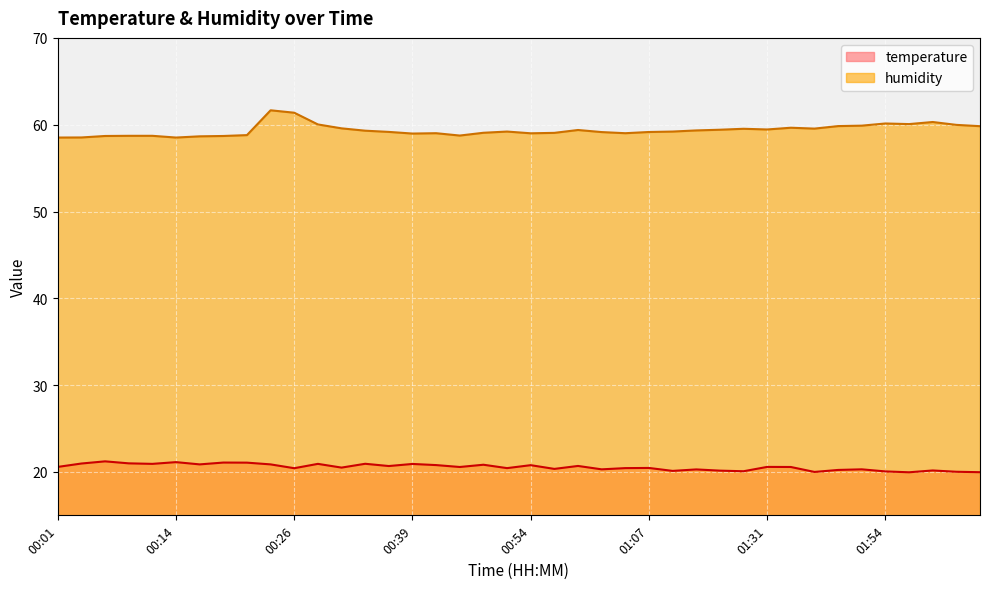

Reading left to right, what are all the values shown in this chart?

temperature: 00:01=20.6	00:04=21.0	00:06=21.2	00:09=21.0	00:11=20.9	00:14=21.1	00:16=20.9	00:19=21.1	00:21=21.1	00:24=20.9	00:26=20.4	00:29=20.9	00:31=20.5	00:34=20.9	00:36=20.7	00:39=20.9	00:41=20.8	00:46=20.6	00:49=20.8	00:52=20.4	00:54=20.8	00:57=20.4	00:59=20.7	01:02=20.3	01:04=20.4	01:07=20.5	01:09=20.1	01:12=20.3	01:14=20.1	01:16=20.1	01:31=20.6	01:33=20.6	01:41=20.0	01:47=20.2	01:52=20.3	01:54=20.1	01:57=20.0	01:59=20.2	02:02=20.0	02:05=20.0
humidity: 00:01=58.5	00:04=58.5	00:06=58.7	00:09=58.7	00:11=58.7	00:14=58.5	00:16=58.7	00:19=58.7	00:21=58.8	00:24=61.7	00:26=61.4	00:29=60.0	00:31=59.6	00:34=59.3	00:36=59.2	00:39=59.0	00:41=59.0	00:46=58.8	00:49=59.1	00:52=59.2	00:54=59.0	00:57=59.1	00:59=59.4	01:02=59.1	01:04=59.0	01:07=59.2	01:09=59.2	01:12=59.3	01:14=59.4	01:16=59.5	01:31=59.5	01:33=59.6	01:41=59.5	01:47=59.8	01:52=59.9	01:54=60.1	01:57=60.1	01:59=60.3	02:02=60.0	02:05=59.8